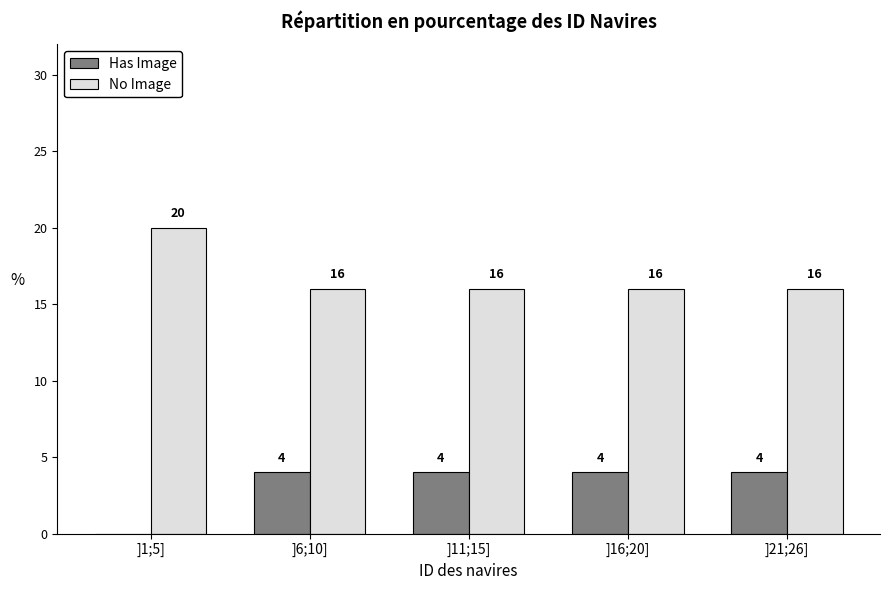

Reading right to left, what are all the values shown in this chart?

Has Image: ]21;26]=4	]16;20]=4	]11;15]=4	]6;10]=4	]1;5]=0
No Image: ]21;26]=16	]16;20]=16	]11;15]=16	]6;10]=16	]1;5]=20